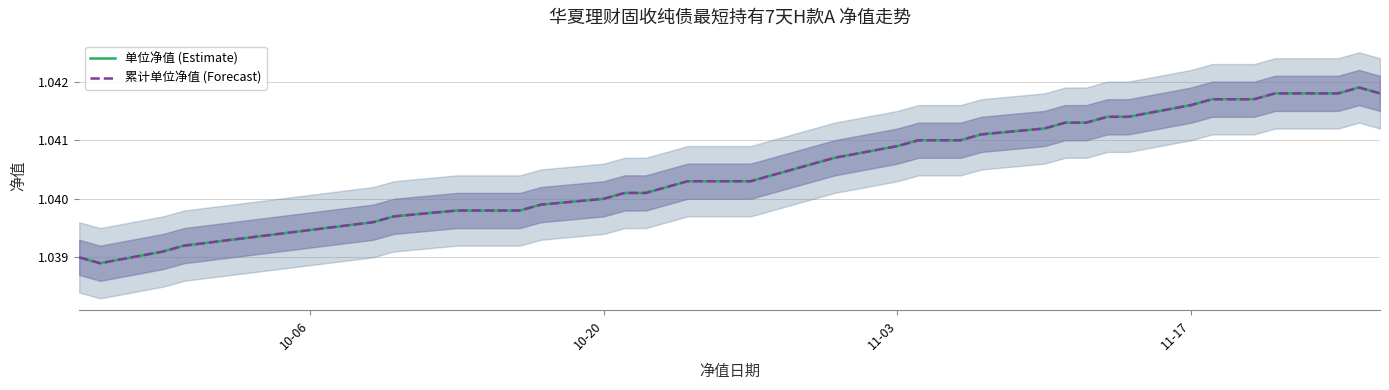

How many lines are shown in the chart?

2